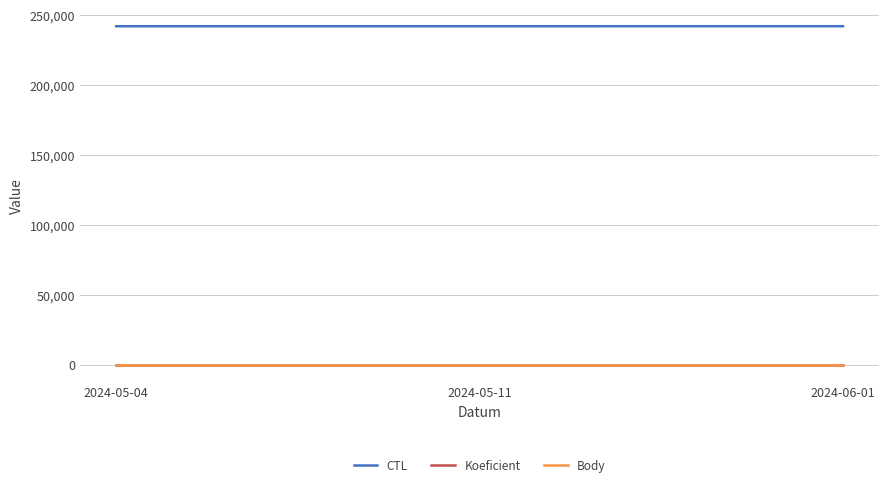

What is the total value across all series at 2024-05-11?

242122